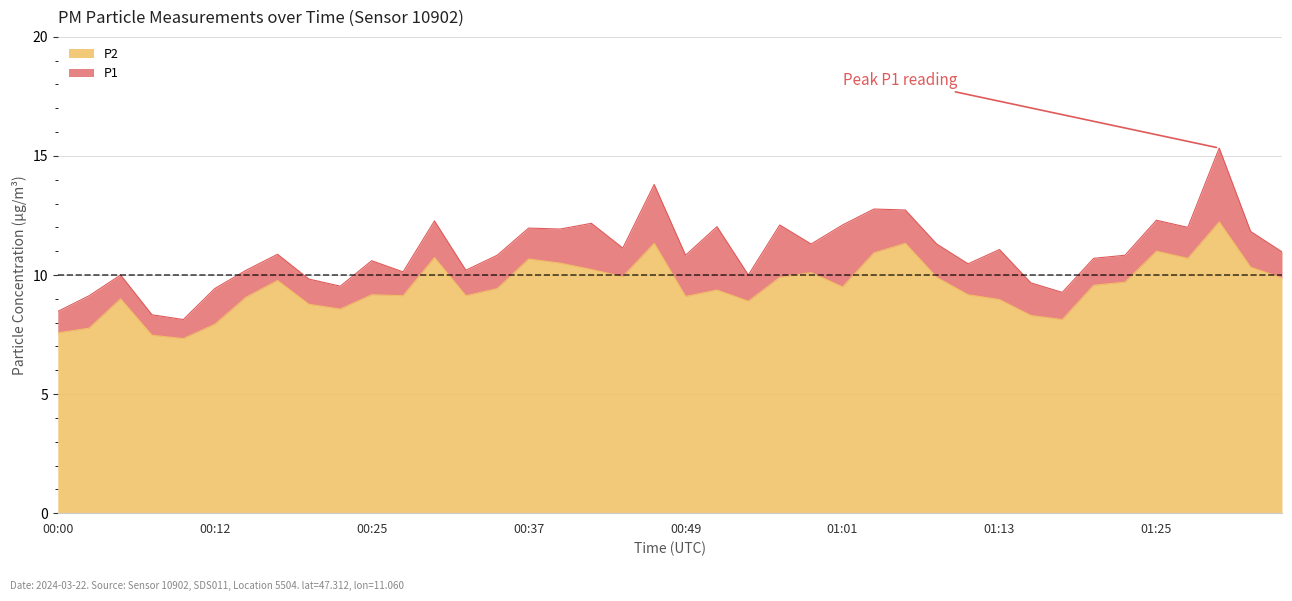

How many lines are shown in the chart?

2